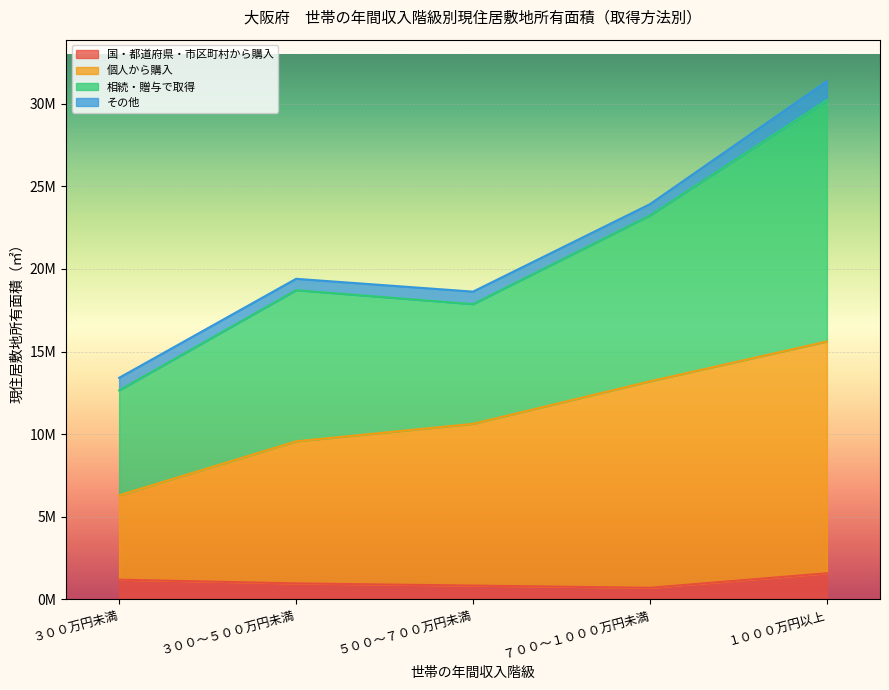

What are all the series names shown in the legend?

国・都道府県・市区町村から購入, 個人から購入, 相続・贈与で取得, その他